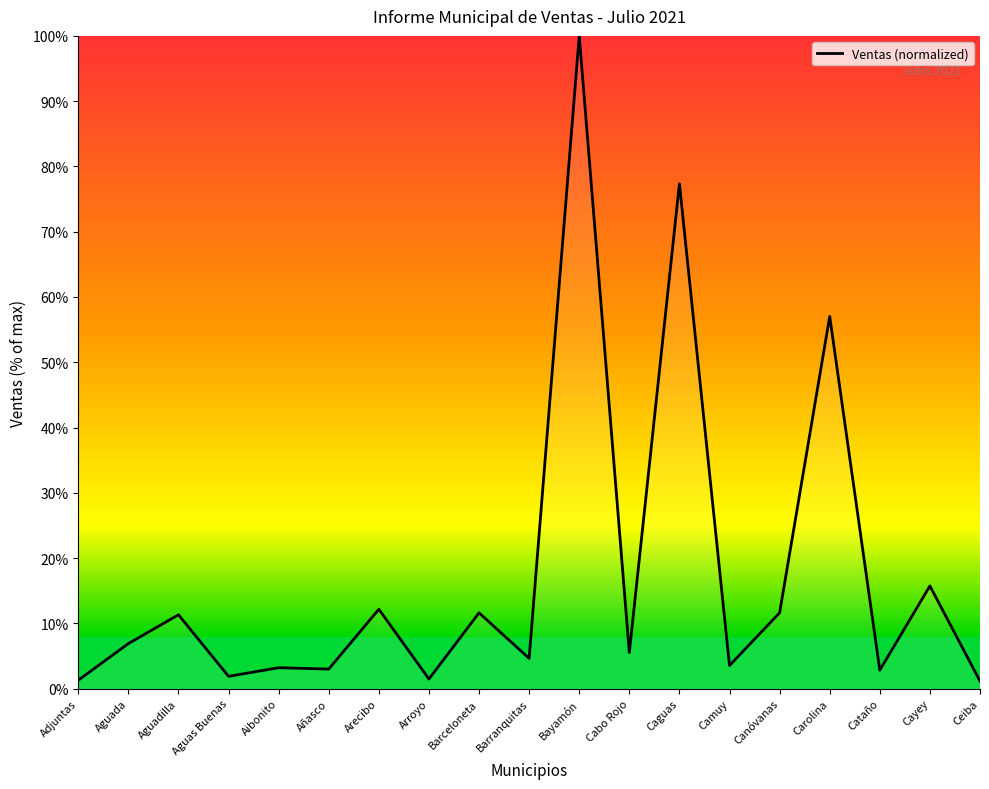

What is the average value?

0.2